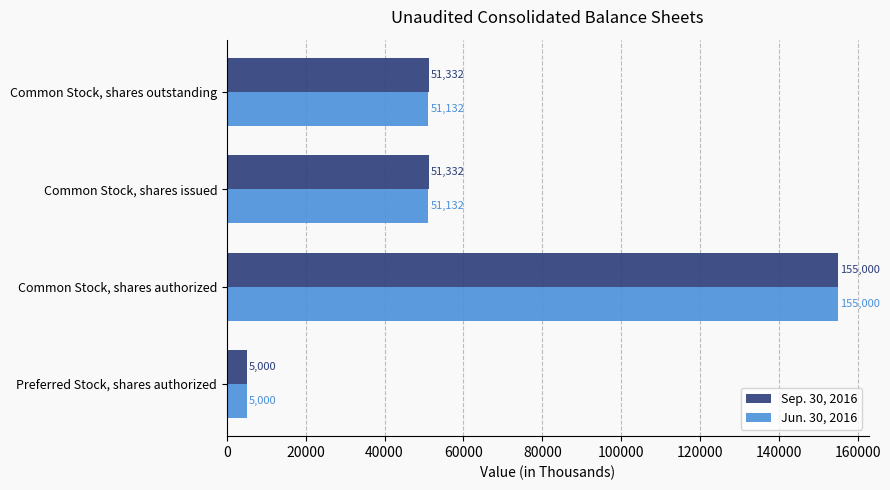

At which category is the sum across all series the highest?

Common Stock, shares authorized